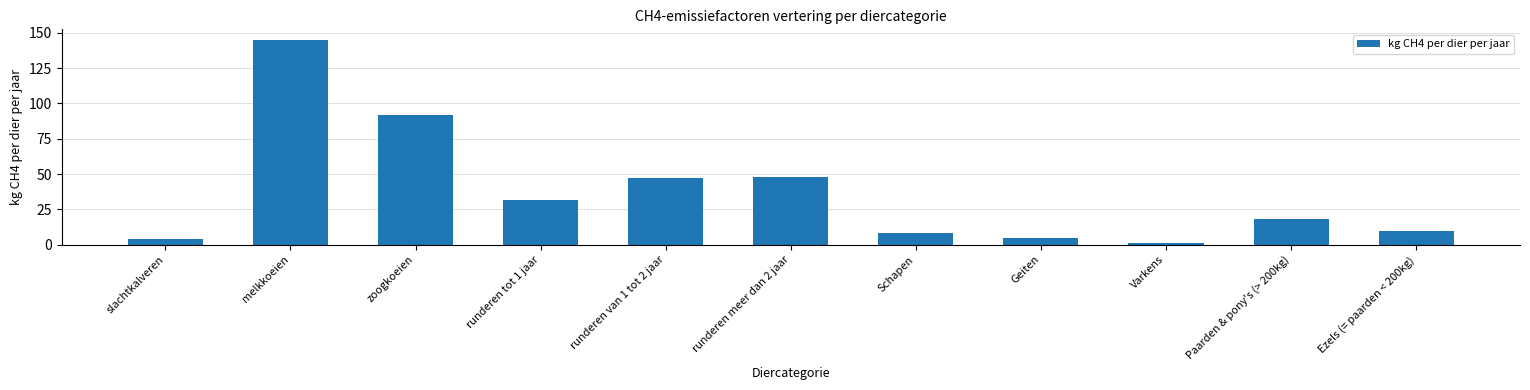

What is the ratio of the value at Paarden & pony's (> 200kg) to the value at melkkoeien?

0.1